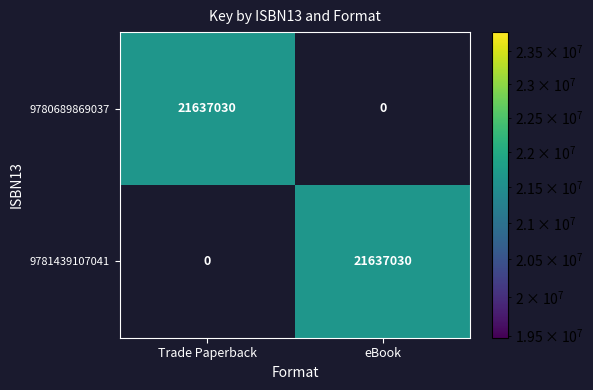

What is the difference between the 9781439107041 values at eBook and Trade Paperback?

21637030